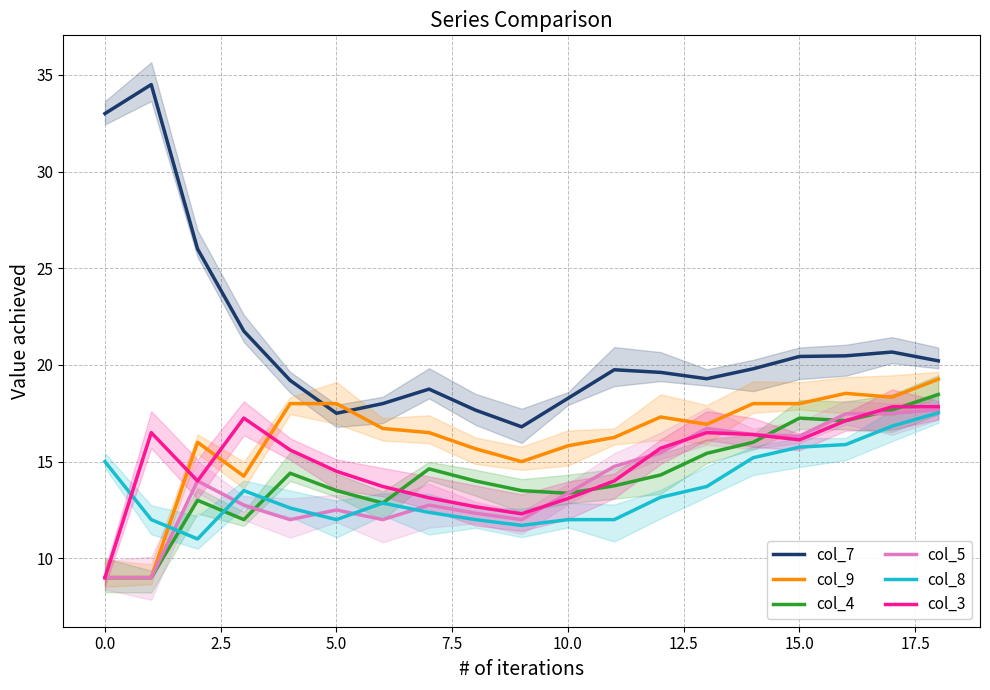

Reading left to right, extract all data points from this chart.

col_7: 33.0	34.5	26.0	21.8	19.2	17.5	18.0	18.8	17.7	16.8	18.3	19.8	19.6	19.3	19.8	20.4	20.5	20.7	20.2
col_9: 9.0	9.0	16.0	14.2	18.0	18.0	16.7	16.5	15.7	15.0	15.8	16.2	17.3	16.9	18.0	18.0	18.5	18.3	19.3
col_4: 9.0	9.0	13.0	12.0	14.4	13.5	12.9	14.6	14.0	13.5	13.4	13.8	14.3	15.4	16.0	17.2	17.1	17.7	18.5
col_5: 9.0	9.0	14.0	12.8	12.0	12.5	12.0	12.8	12.3	12.0	13.4	14.8	15.5	16.7	16.4	16.3	17.5	17.5	17.7
col_8: 15.0	12.0	11.0	13.5	12.6	12.0	12.9	12.4	12.0	11.7	12.0	12.0	13.2	13.7	15.2	15.8	15.9	16.8	17.5
col_3: 9.0	16.5	14.0	17.2	15.6	14.5	13.7	13.1	12.7	12.3	13.1	14.0	15.7	16.5	16.4	16.1	17.1	17.8	17.8